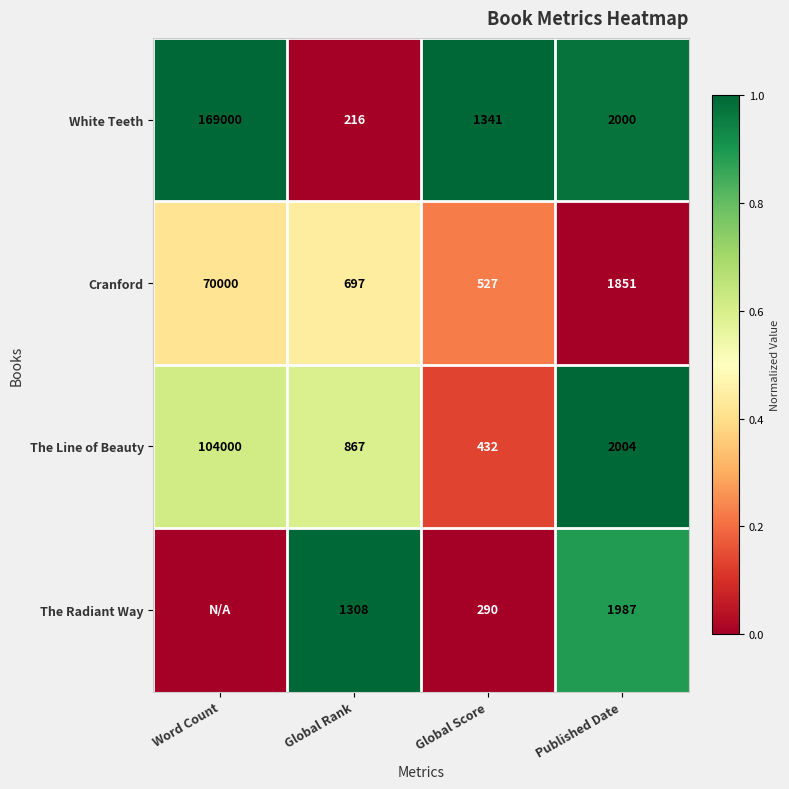

At which label is The Line of Beauty closest to 52216?

Published Date